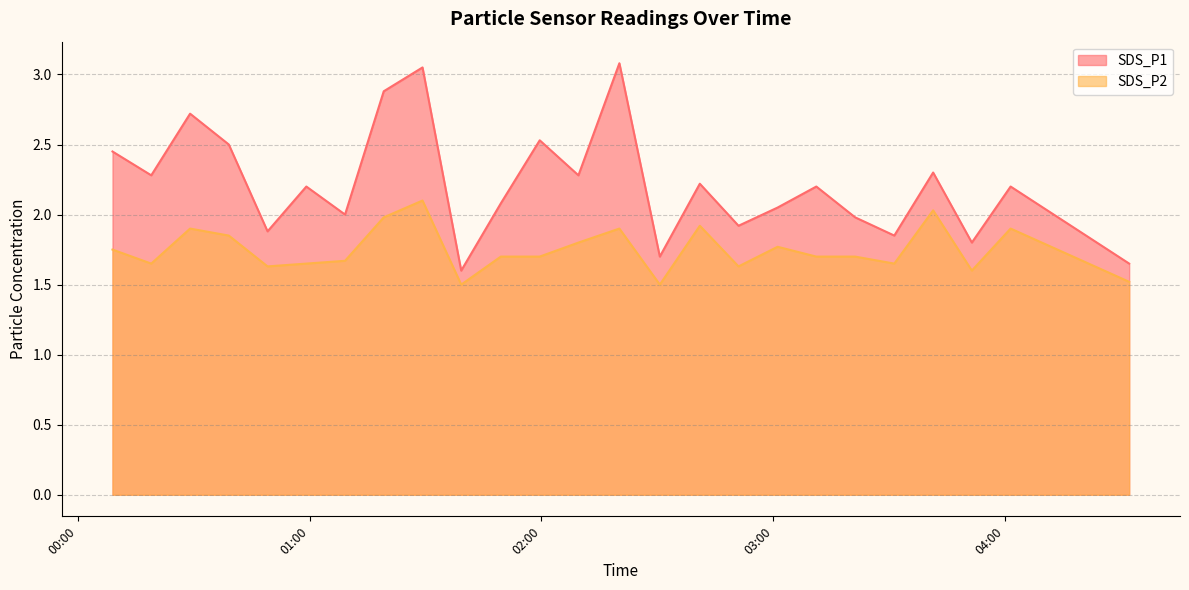

True or false: SDS_P1 has more than 0 points higher than both neighbors.

True